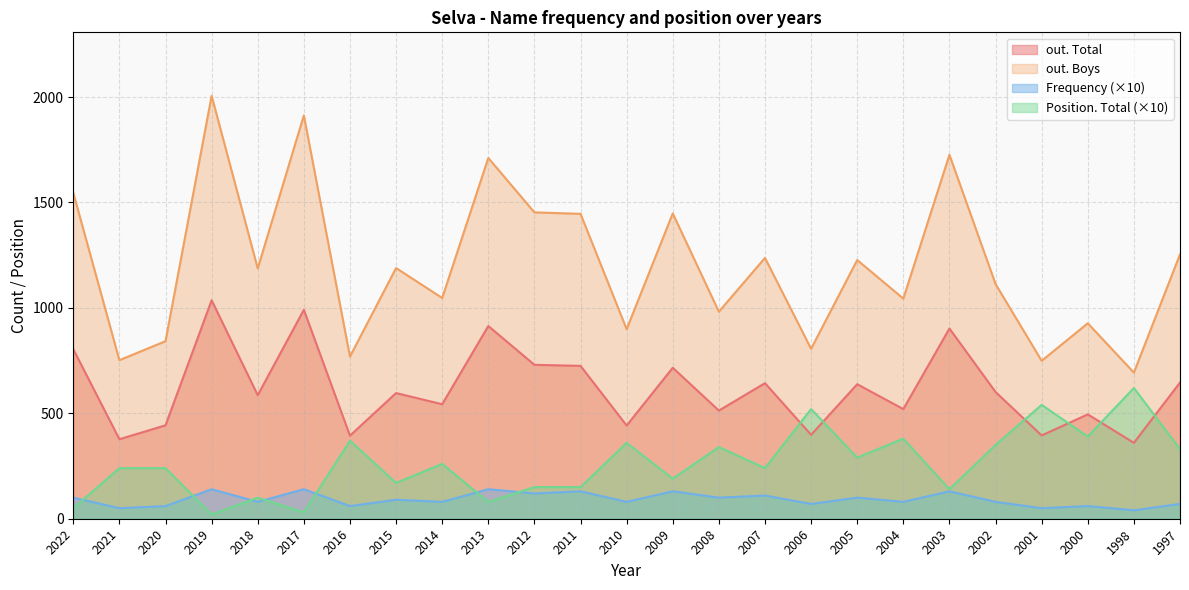

What is the approximate value of Frequency at 2001, to the nearest 5?

50